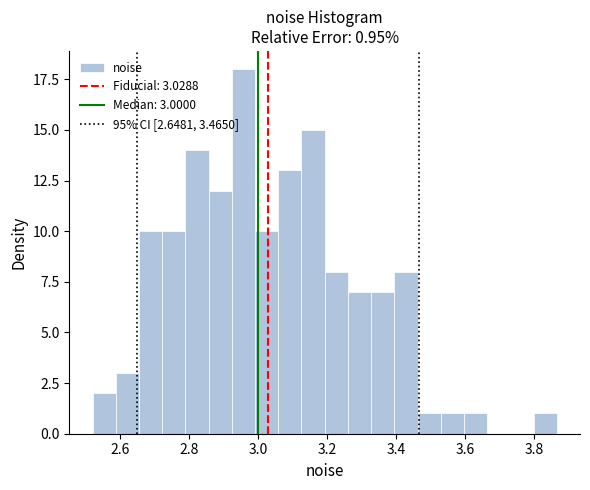

Read against the x-axis, roughly where is the centre of the tallest bar?

2.96